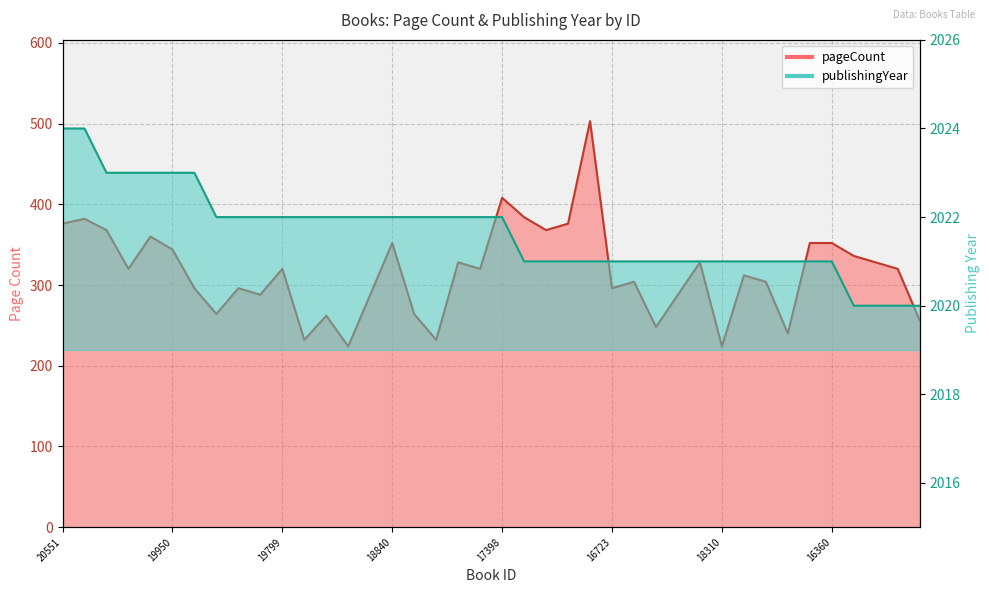

What is the total value across all series at 19953?

2319